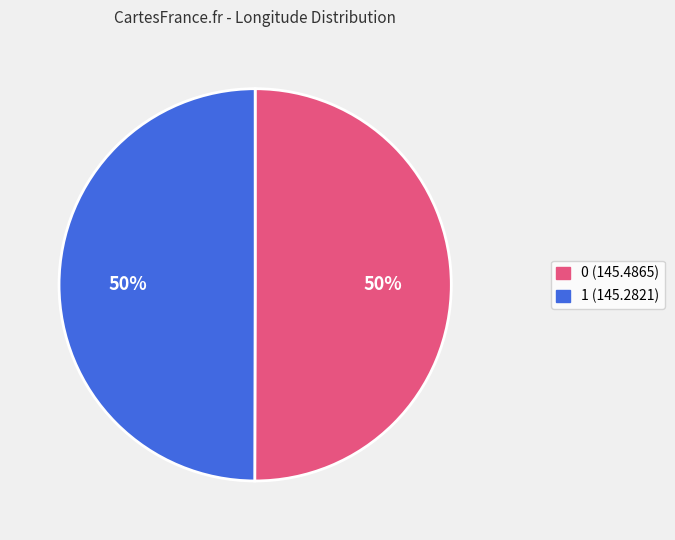

Count the number of slices in the pie.

2